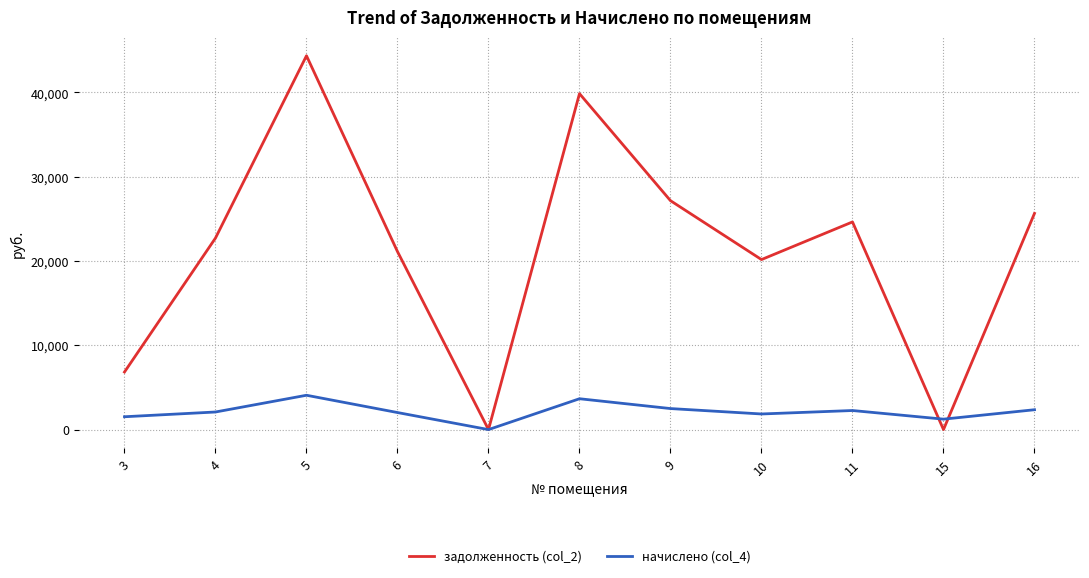

Which series has the widest spread of values?

задолженность (col_2)